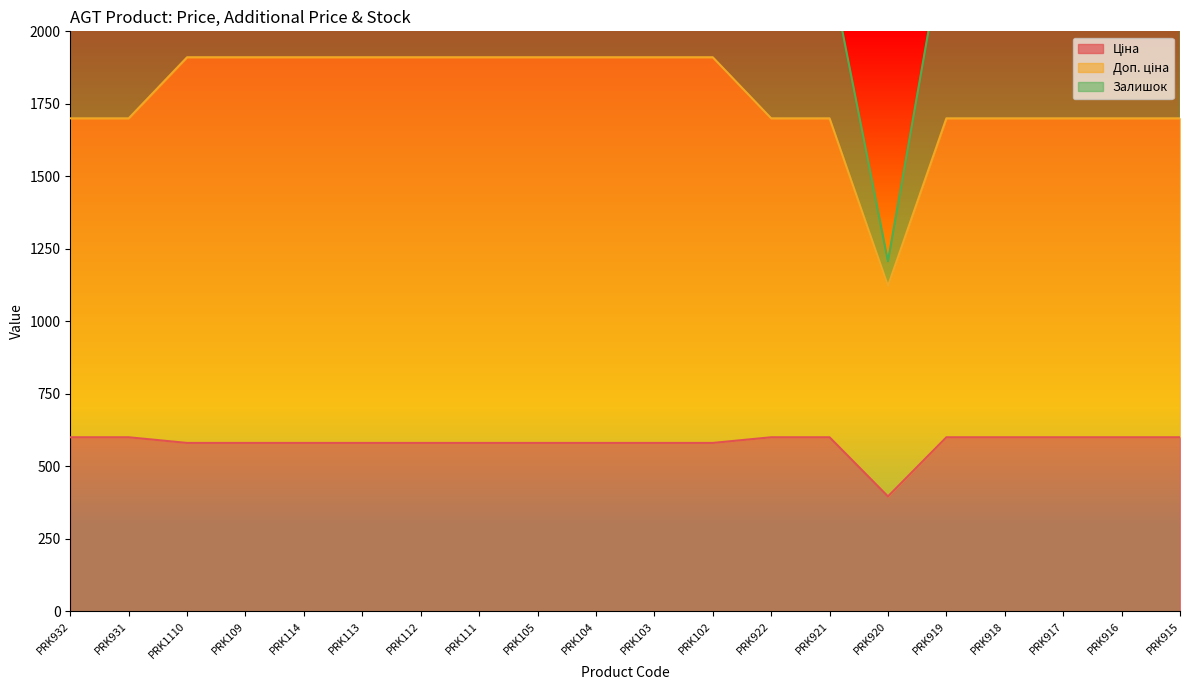

What is the sum of the Залишок values at PRK922 and PRK105?

925.0